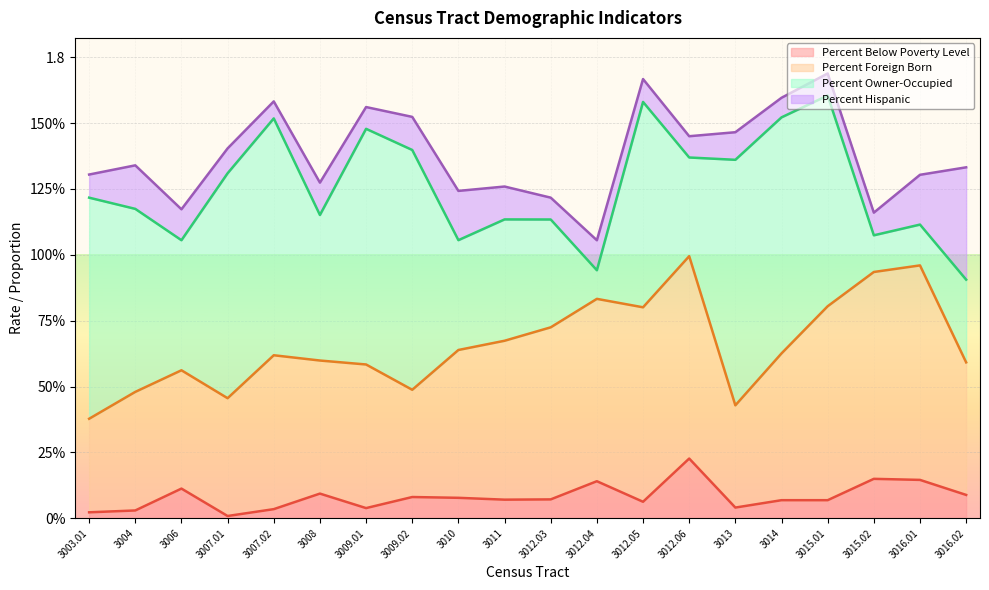

How many interior local peaks does the Percent Foreign Born series have?

5